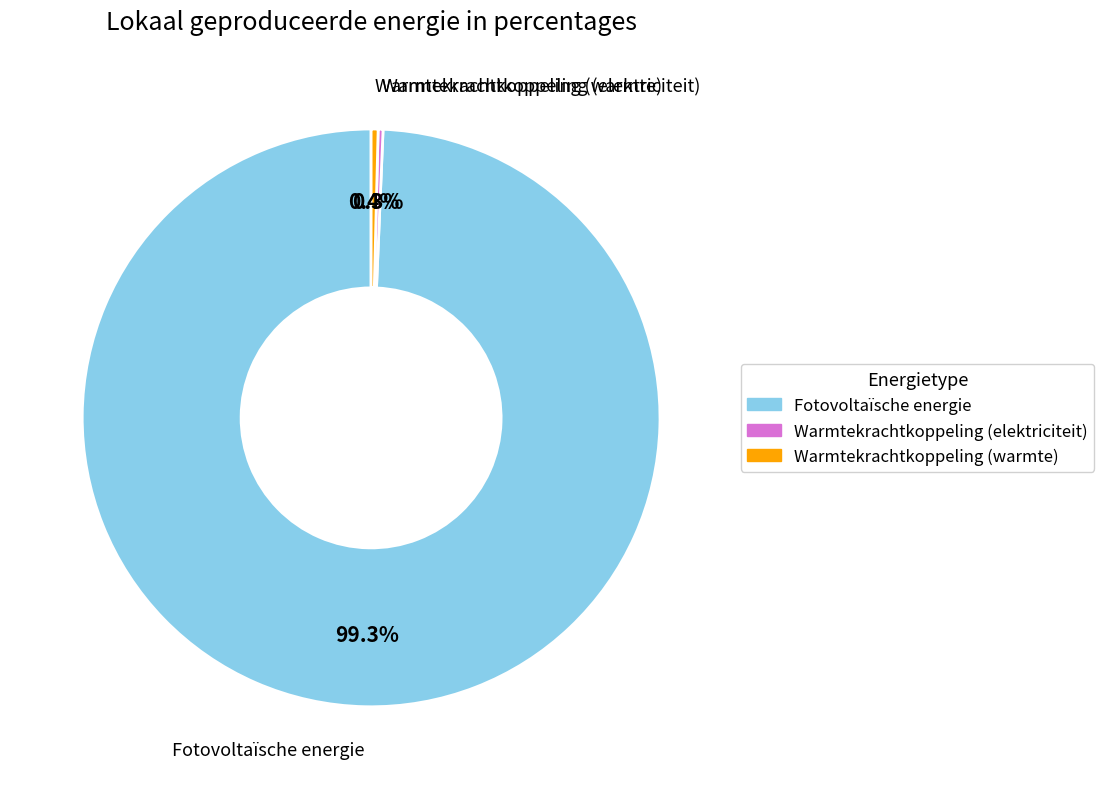

To the nearest percent, what is the average slice percentage?

33%